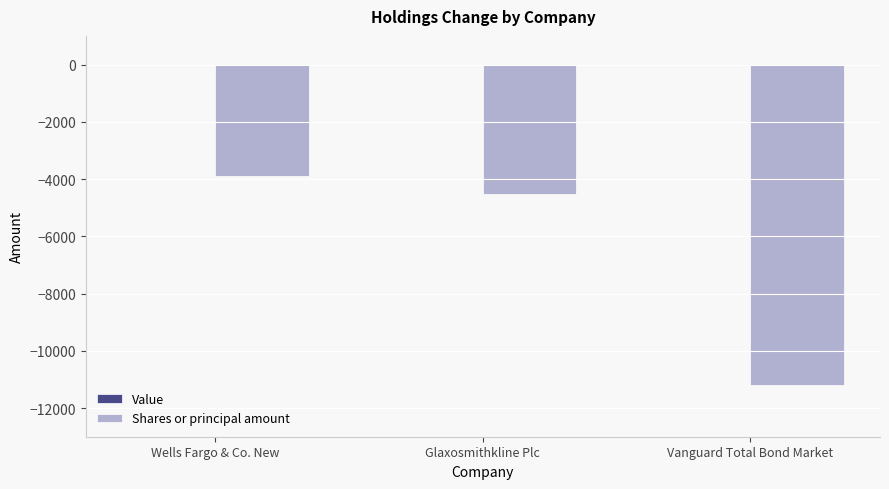

Which label corresponds to the largest value in the chart?

Wells Fargo & Co. New